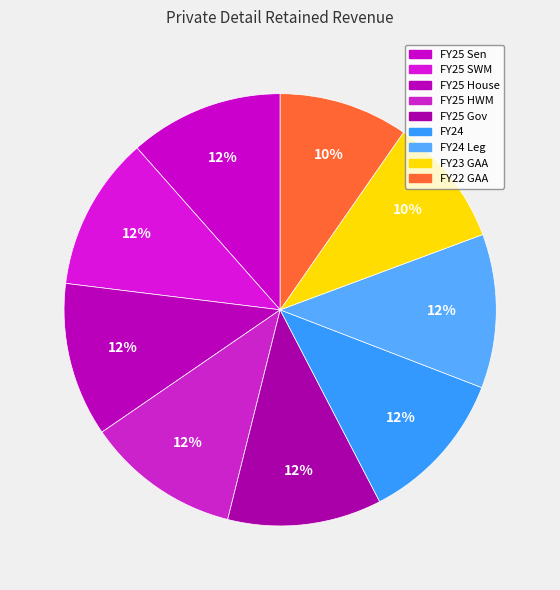

How many segments does this pie chart have?

9